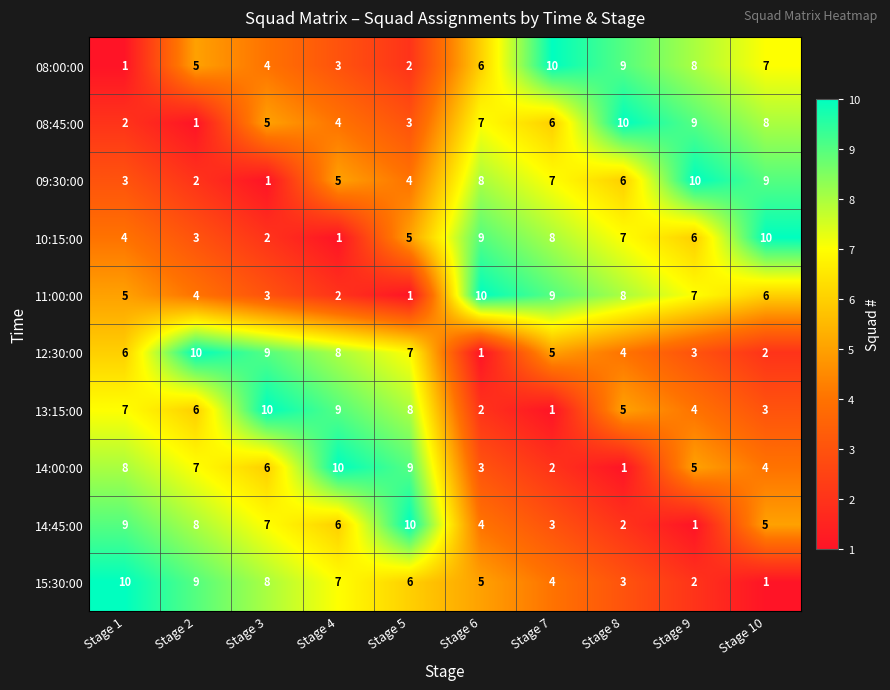

What is the spread (max minus min) of values at Stage 2?

9